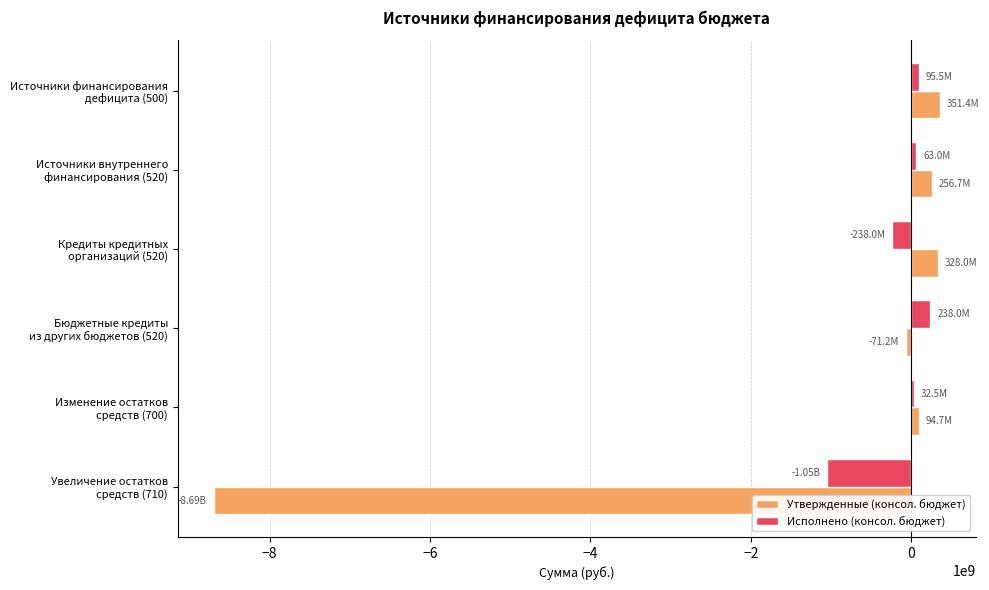

Which series has the widest spread of values?

Утвержденные (консол. бюджет)